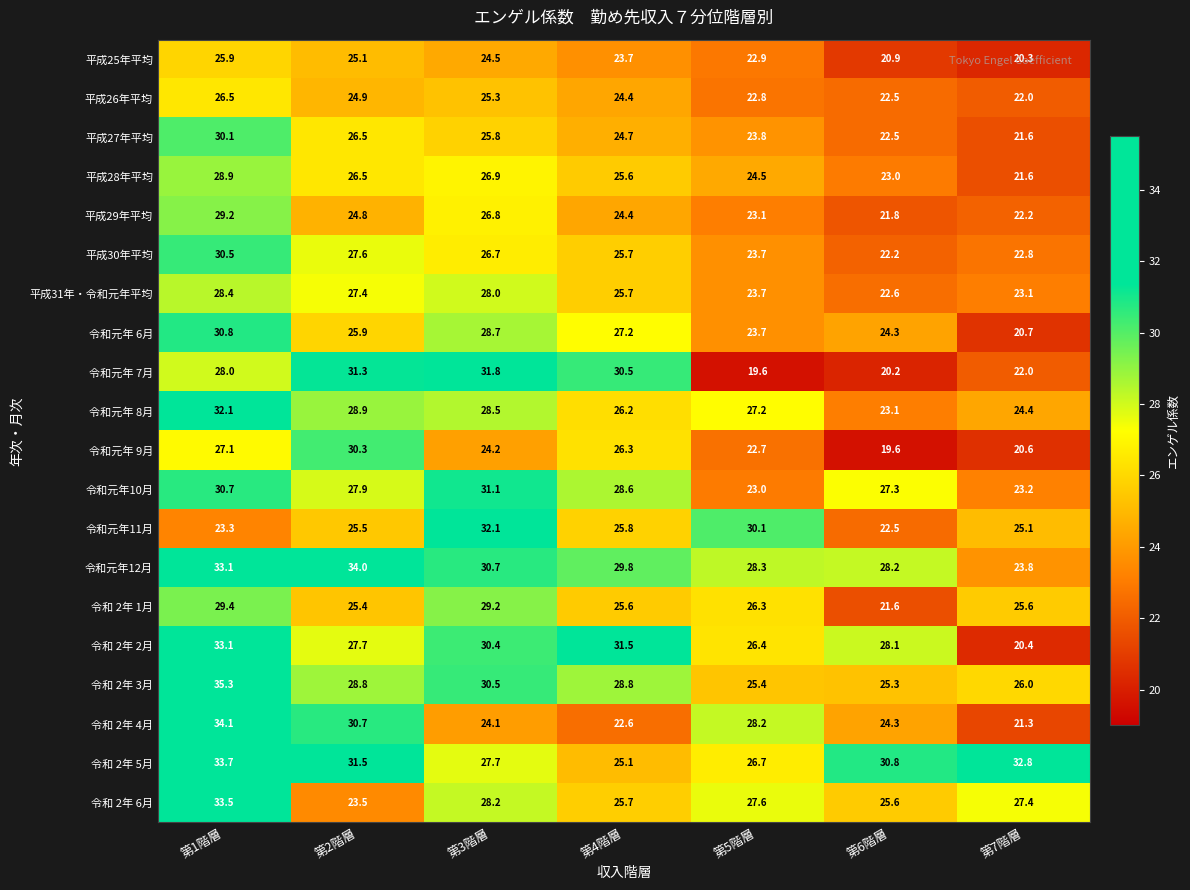

What is the spread (max minus min) of values at 第7階層?

12.5